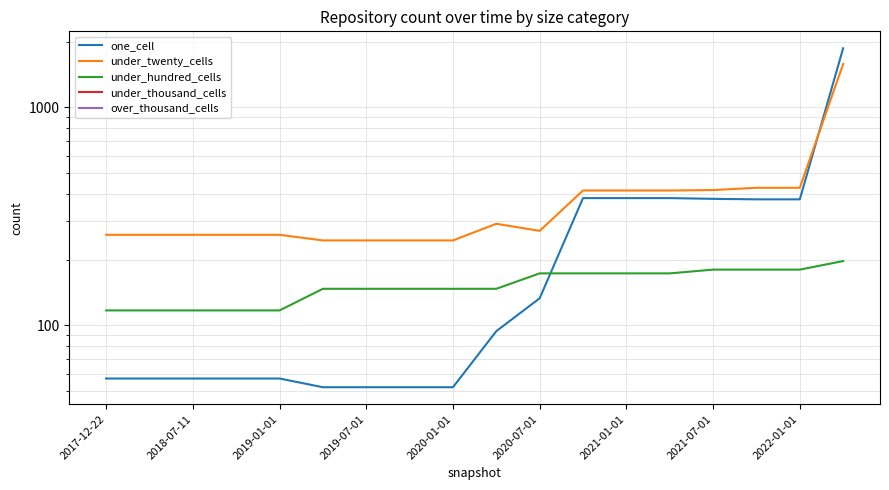

Which series has the largest range (max minus min)?

one_cell